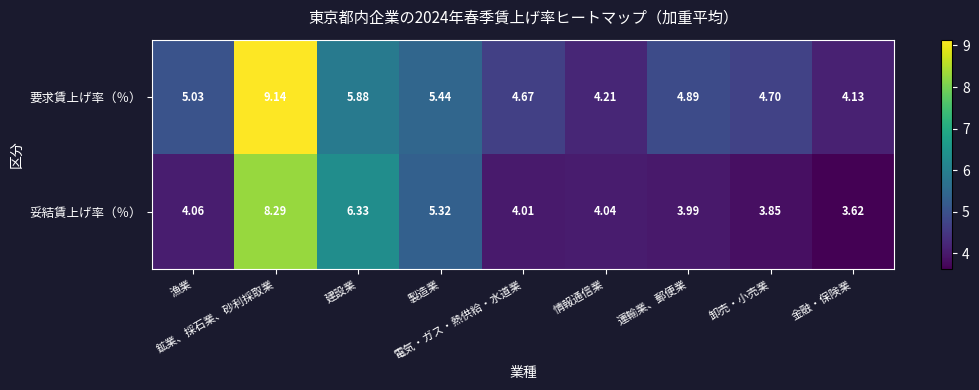

What is the greatest value displayed?

9.1